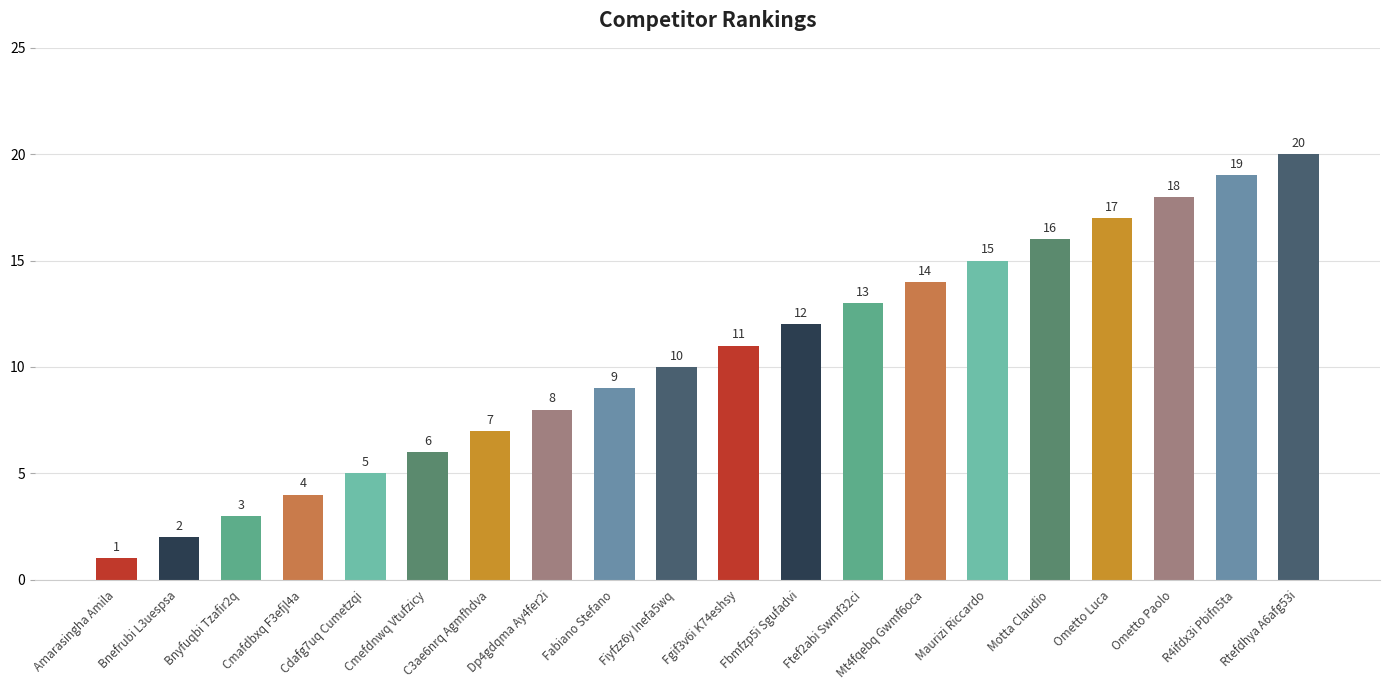

What is the label of the 5th bar from the right?

Motta Claudio